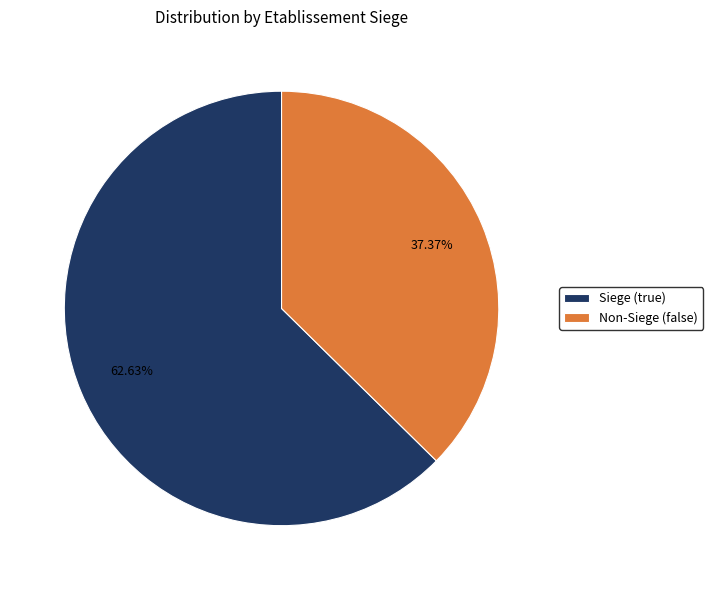

Rank the categories by value from lowest to highest.

Non-Siege (false), Siege (true)